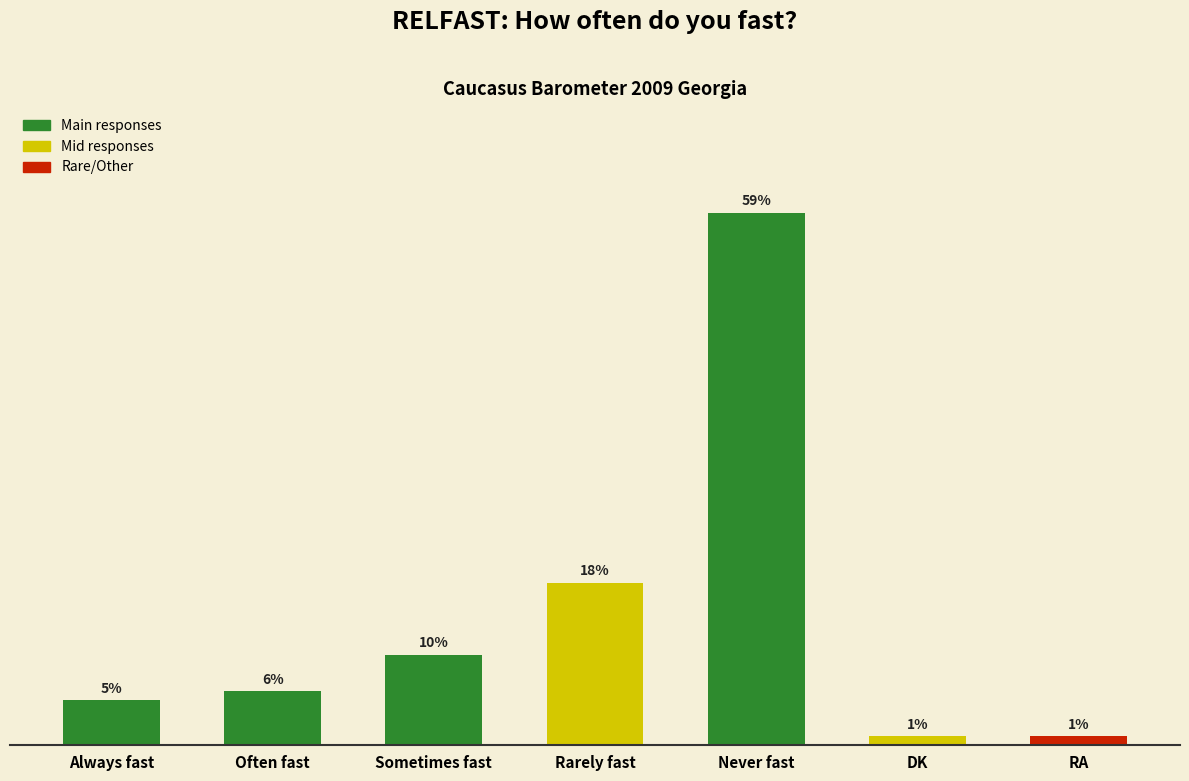

At which category does the chart reach its peak across all series?

Never fast